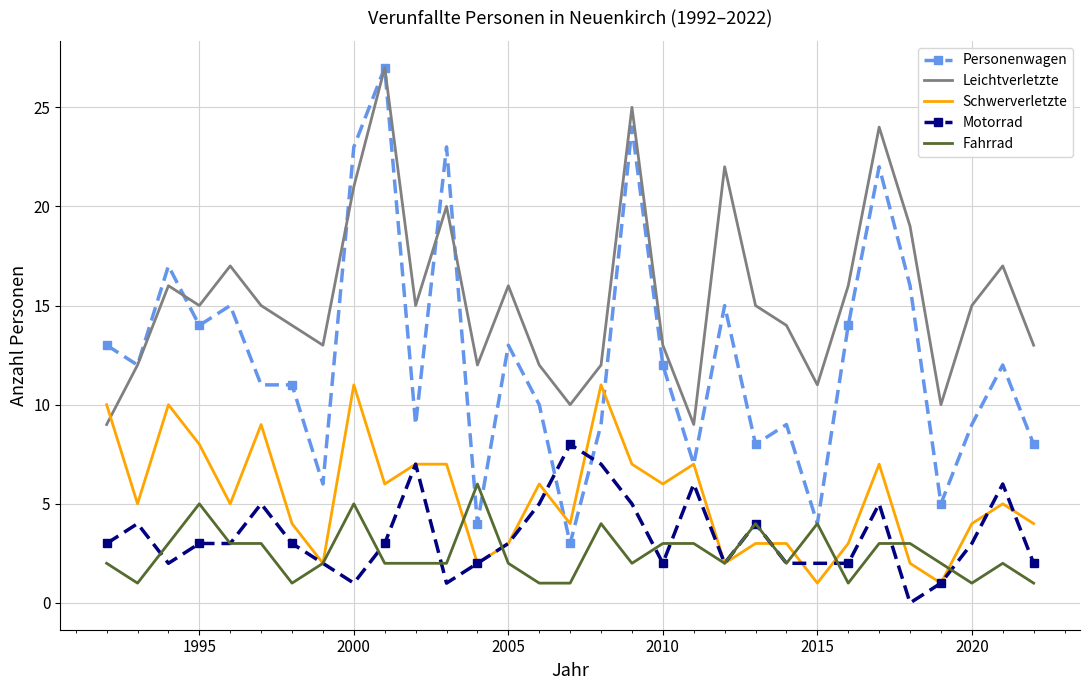

What is the maximum value shown in the chart?

27